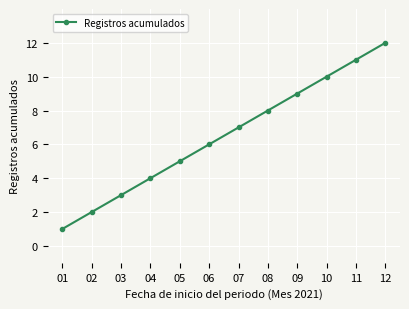

Count the number of data series in this chart.

1